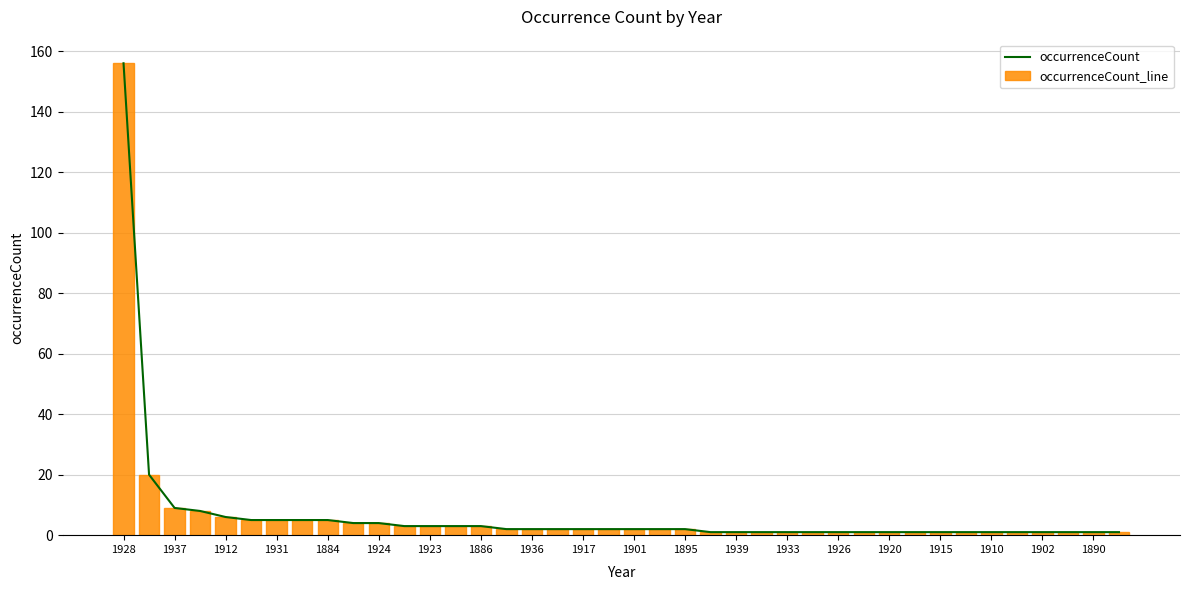

Reading left to right, extract all data points from this chart.

occurrenceCount_line: 156	20	9	8	6	5	5	5	5	4	4	3	3	3	3	2	2	2	2	2	2	2	2	1	1	1	1	1	1	1	1	1	1	1	1	1	1	1	1	1
occurrenceCount: 156	20	9	8	6	5	5	5	5	4	4	3	3	3	3	2	2	2	2	2	2	2	2	1	1	1	1	1	1	1	1	1	1	1	1	1	1	1	1	1